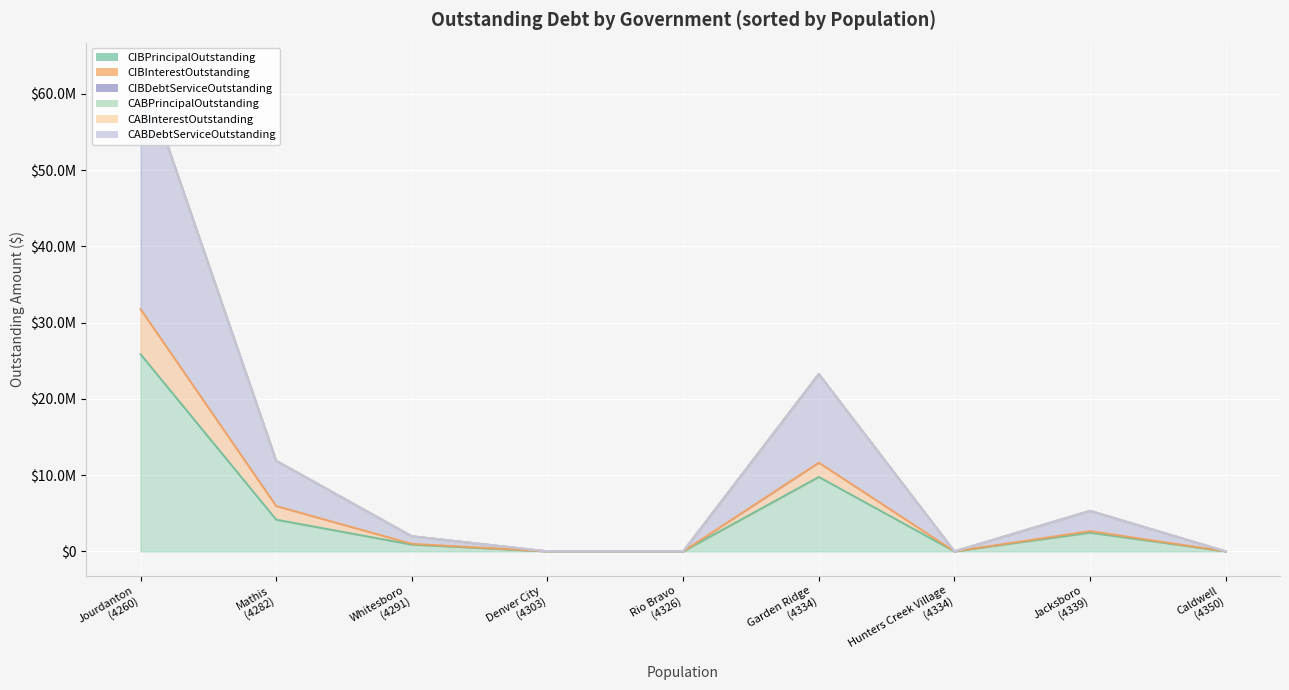

What is the difference between the CIBPrincipalOutstanding values at Jacksboro and Denver City?

2455000.0